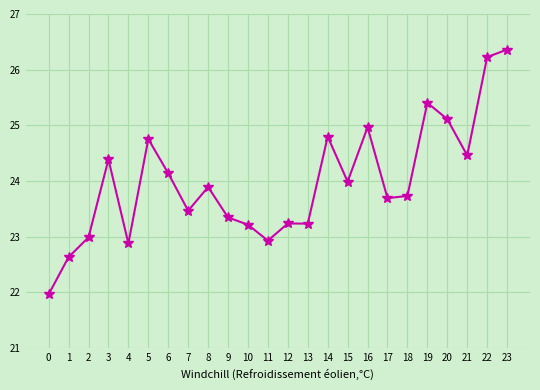

How many categories are shown in the chart?

24